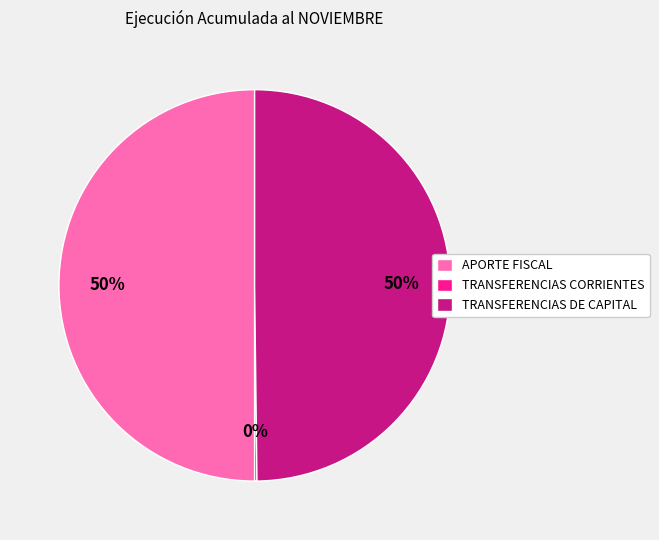

To the nearest percent, what is the difference between the largest and smallest slice percentages?

50%